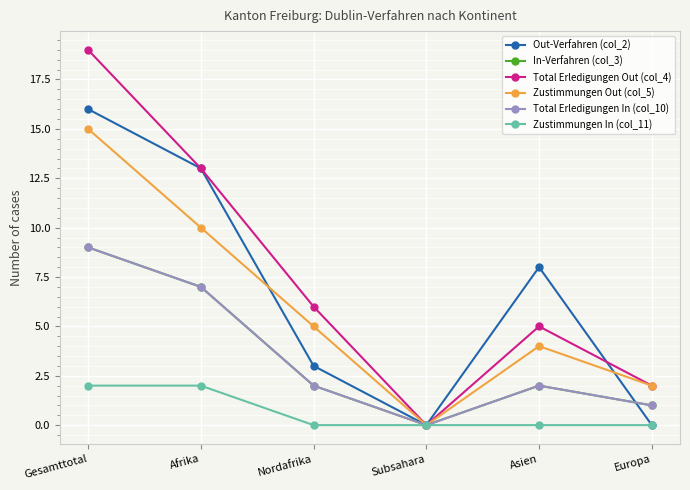

Does the chart display data point markers on the line(s)?

Yes